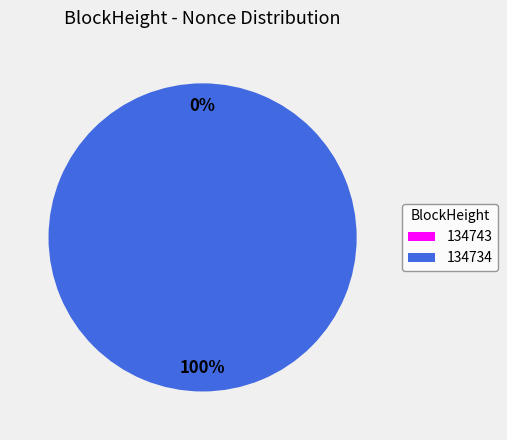

What is the largest slice in the pie chart?

134734